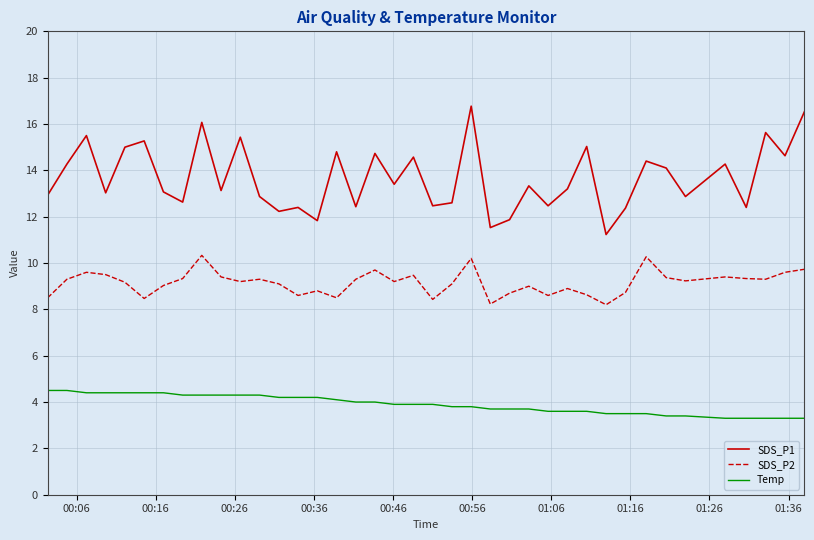

Which series has the widest spread of values?

SDS_P1